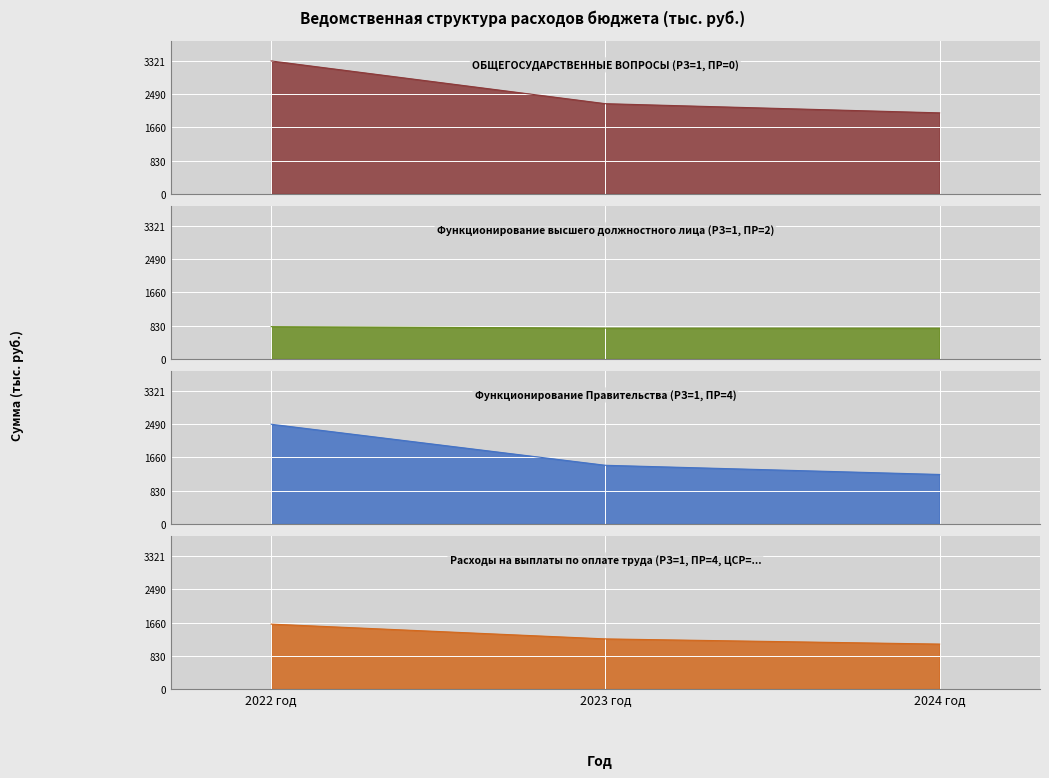

What is the average value of the ОБЩЕГОСУДАРСТВЕННЫЕ ВОПРОСЫ (РЗ=1, ПР=0) series?

2532.5